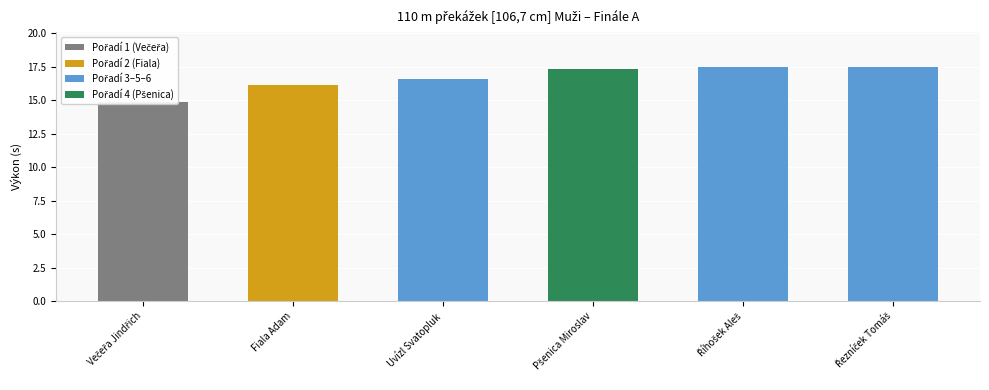

Which category has the lowest value across all series?

Večeřa Jindřich